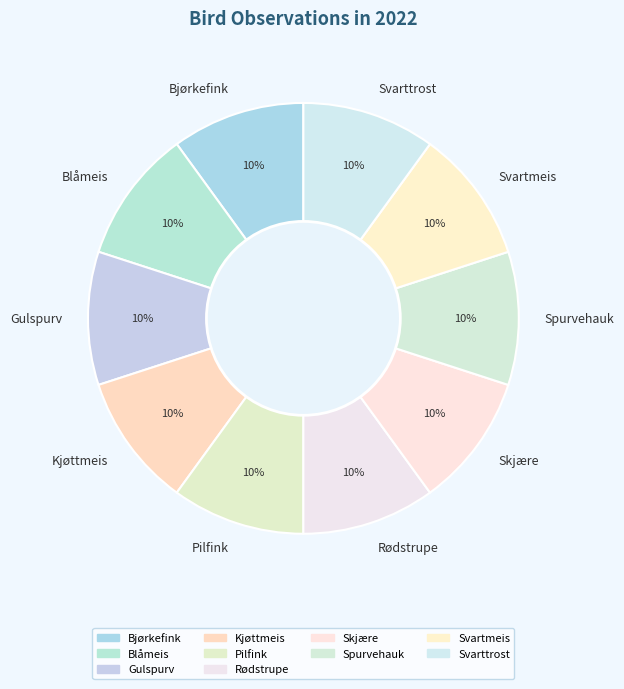

To the nearest percent, what is the average slice percentage?

10%